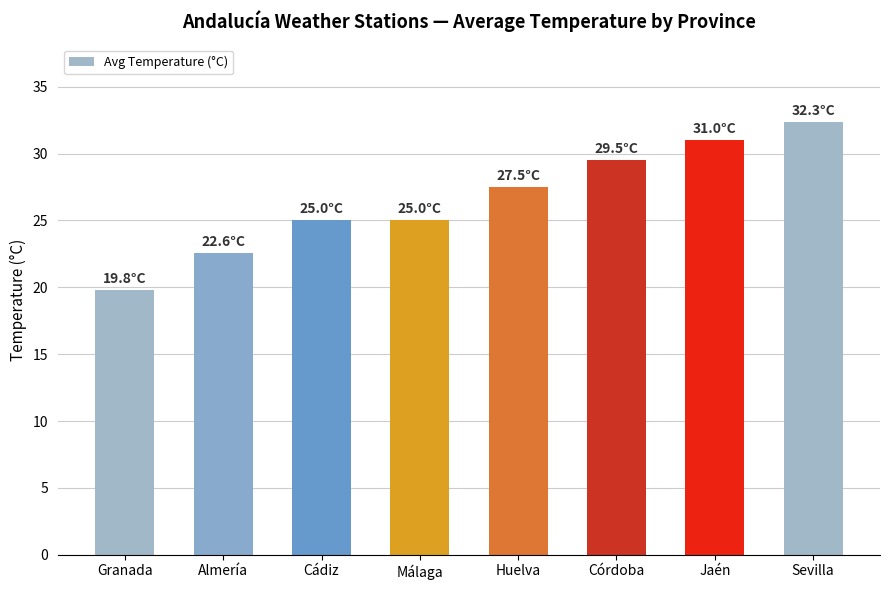

Which label corresponds to the smallest value in the chart?

Granada